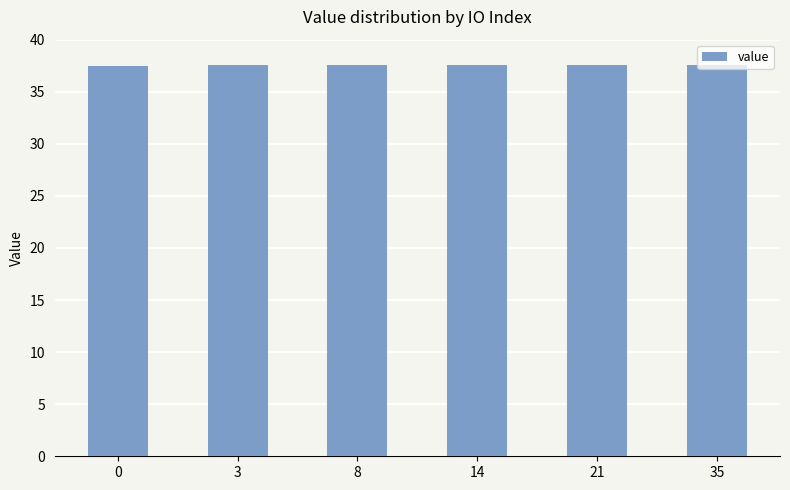

True or false: the data shows 25.7 at 35.

False